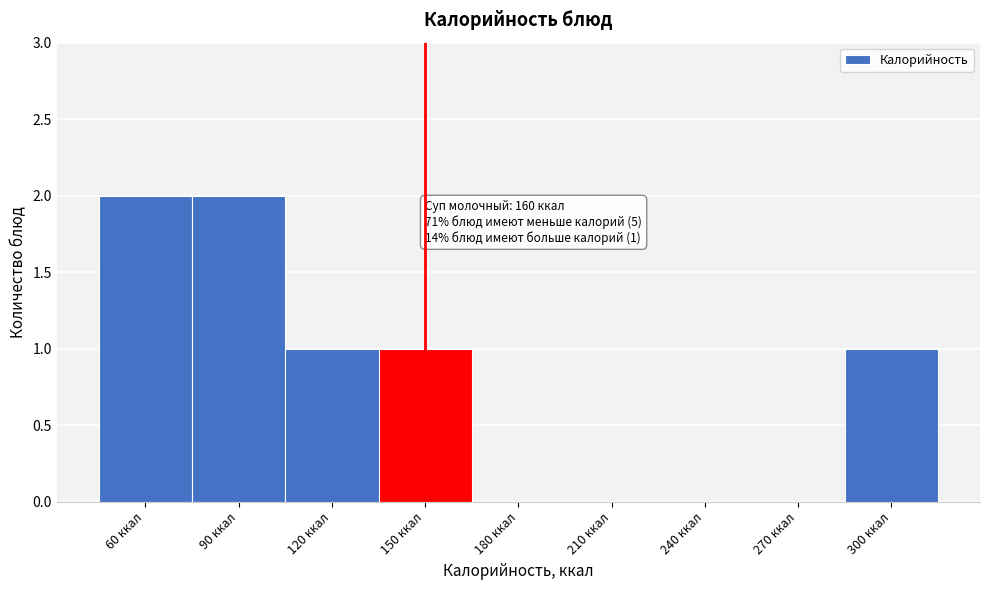

Reading left to right, extract all data points from this chart.

60 ккал=2	90 ккал=2	120 ккал=1	150 ккал=1	180 ккал=0	210 ккал=0	240 ккал=0	270 ккал=0	300 ккал=1